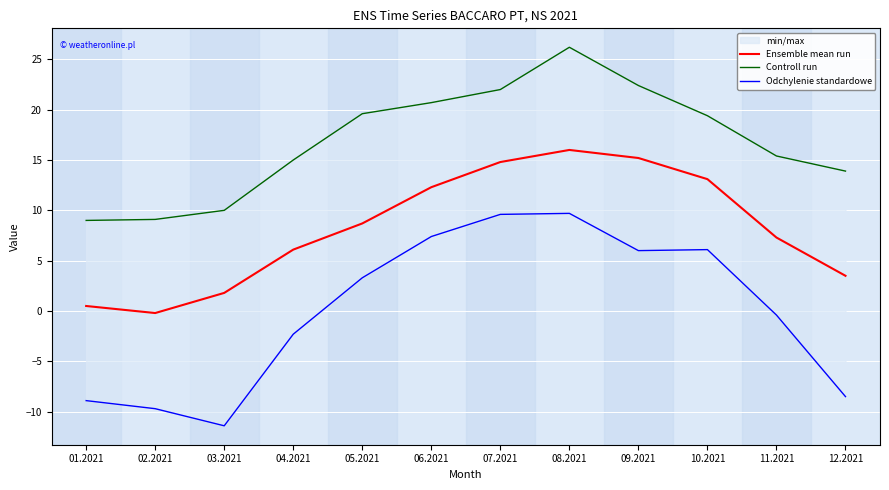

True or false: Controll run and Ensemble mean run cross at least once.

False